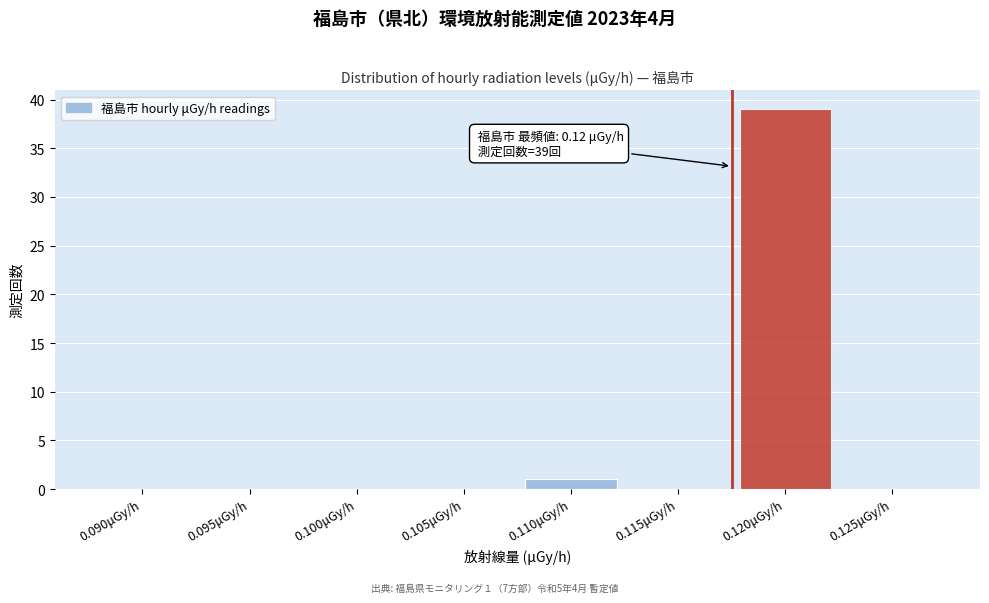

Reading right to left, list all the values displayed in this chart.

0.125μGy/h=0	0.120μGy/h=39	0.115μGy/h=0	0.110μGy/h=1	0.105μGy/h=0	0.100μGy/h=0	0.095μGy/h=0	0.090μGy/h=0